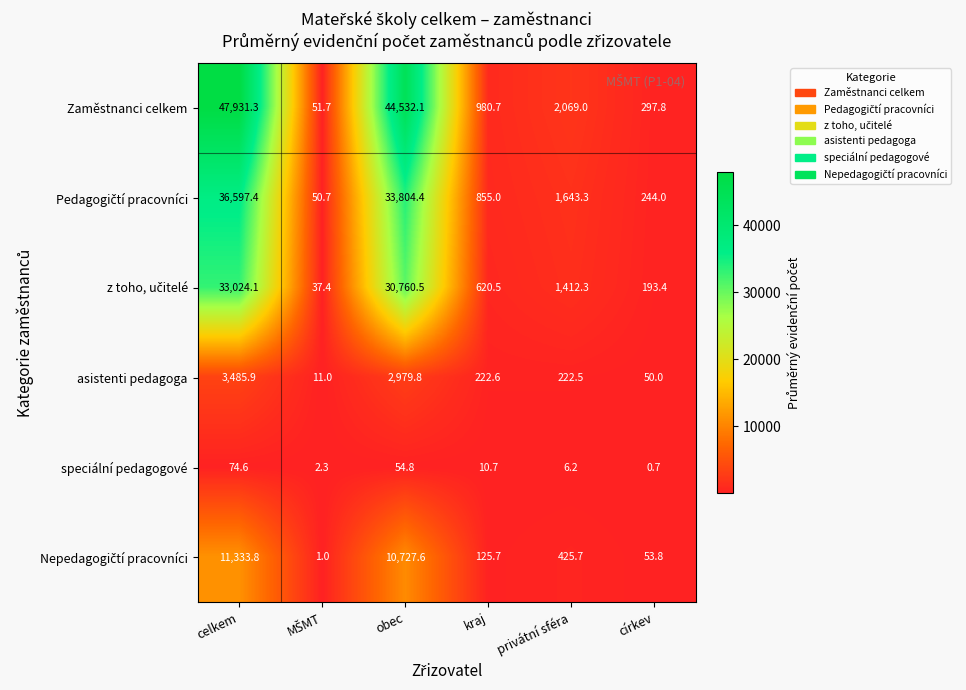

Which series has the largest total across all categories?

Zaměstnanci celkem